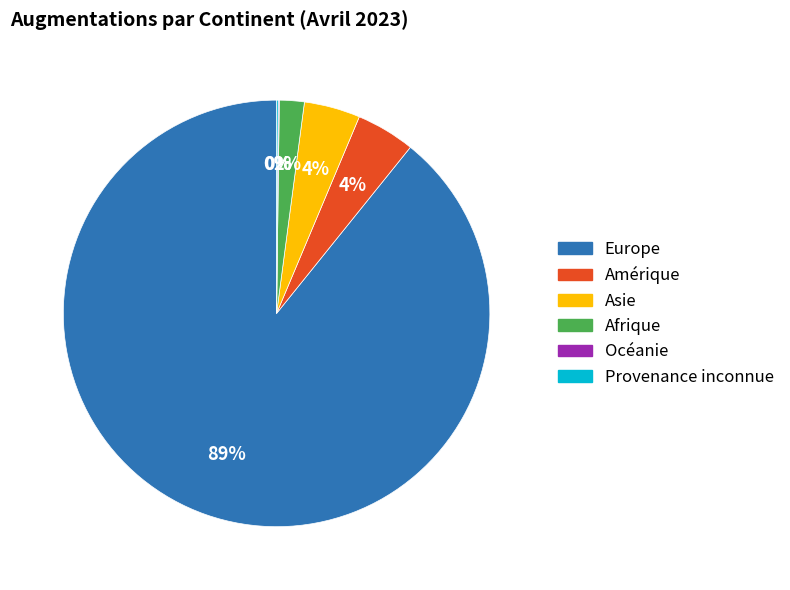

To the nearest percent, what percentage of the pie is Asie?

4%